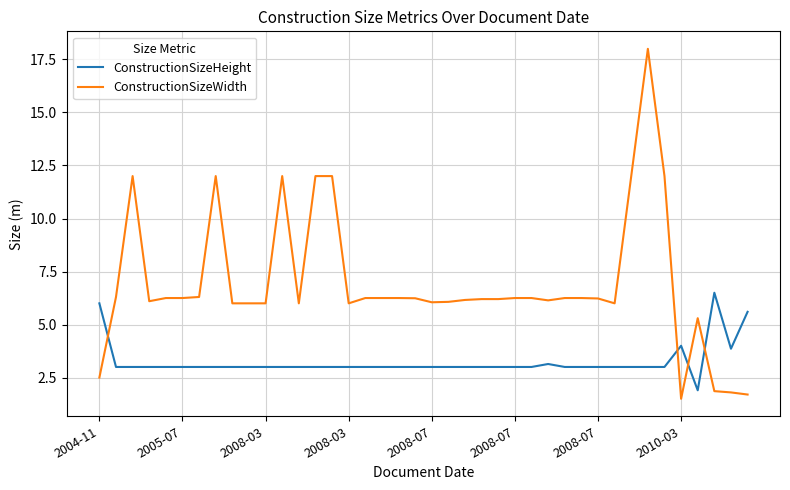

Rank the series by their average value, from highest to lowest.

ConstructionSizeWidth, ConstructionSizeHeight